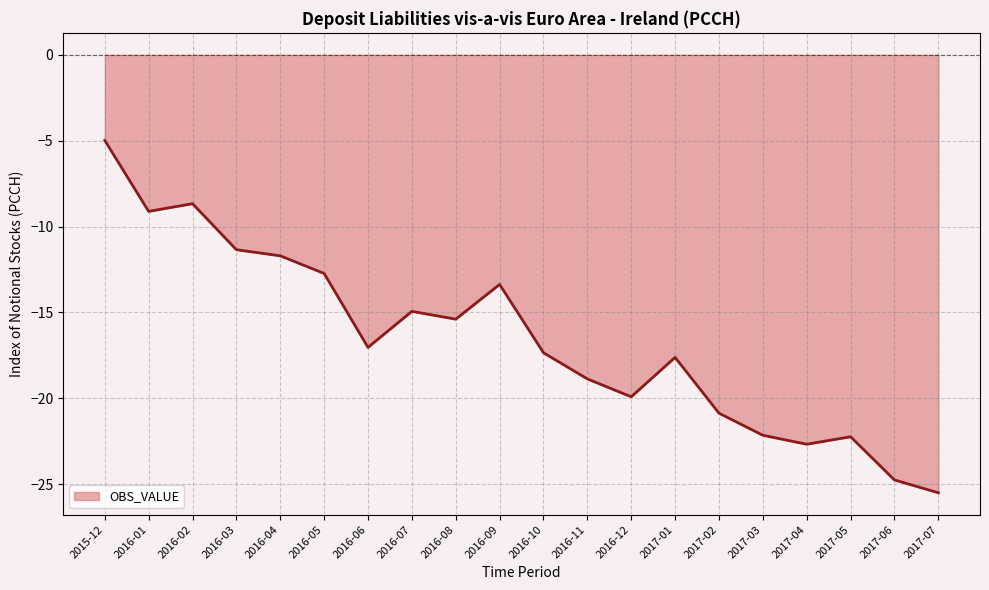

How many lines are shown in the chart?

1